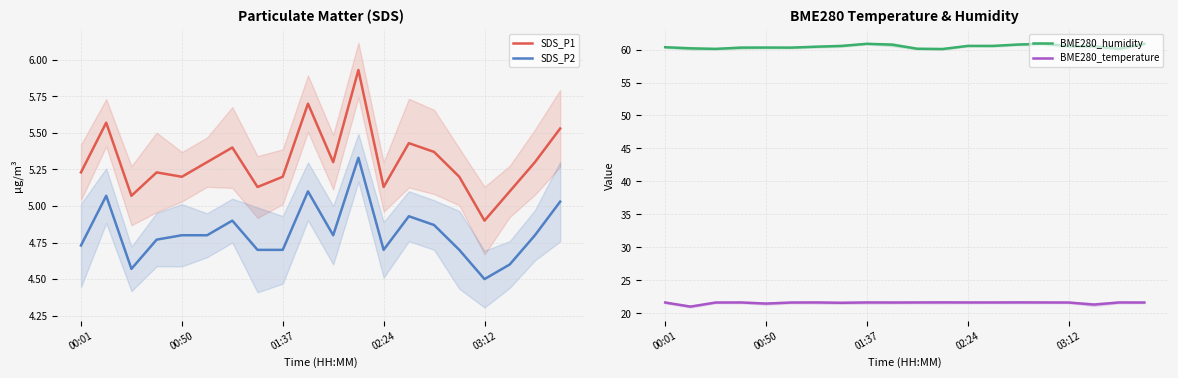

Which series has the widest spread of values?

SDS_P1